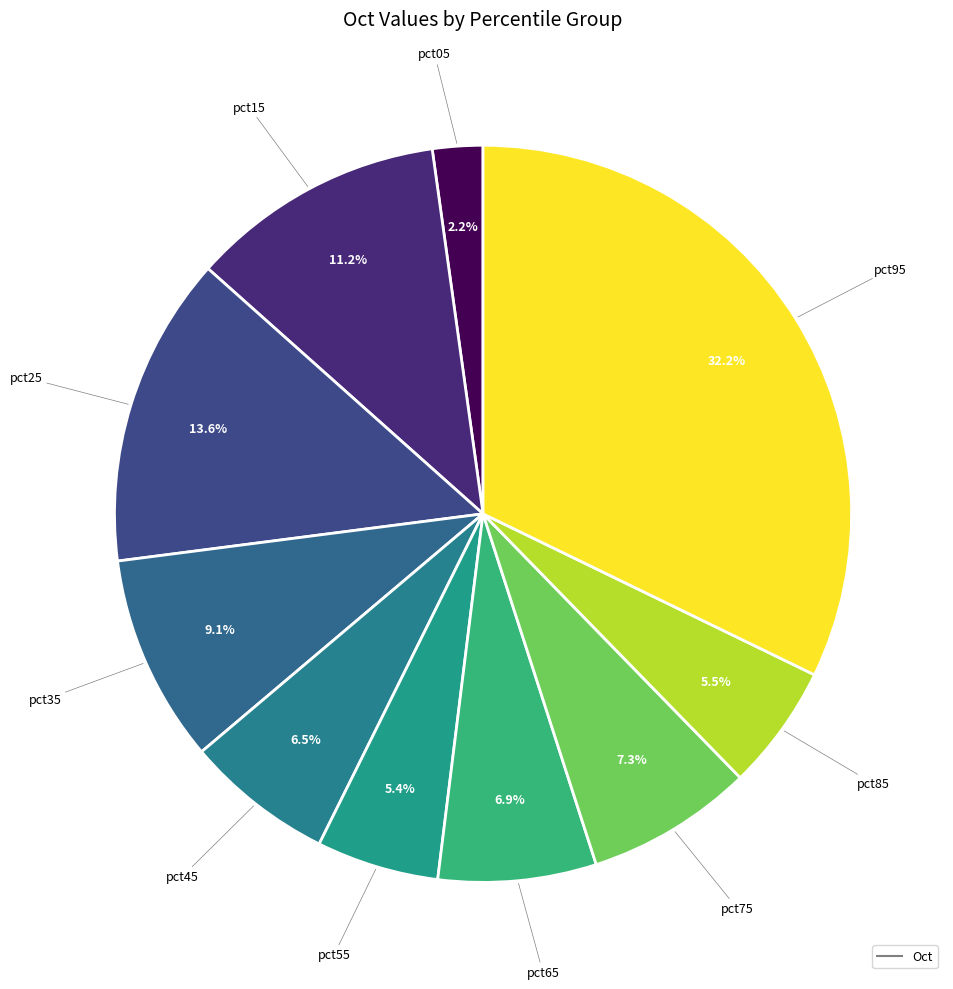

Count the number of slices in the pie.

10